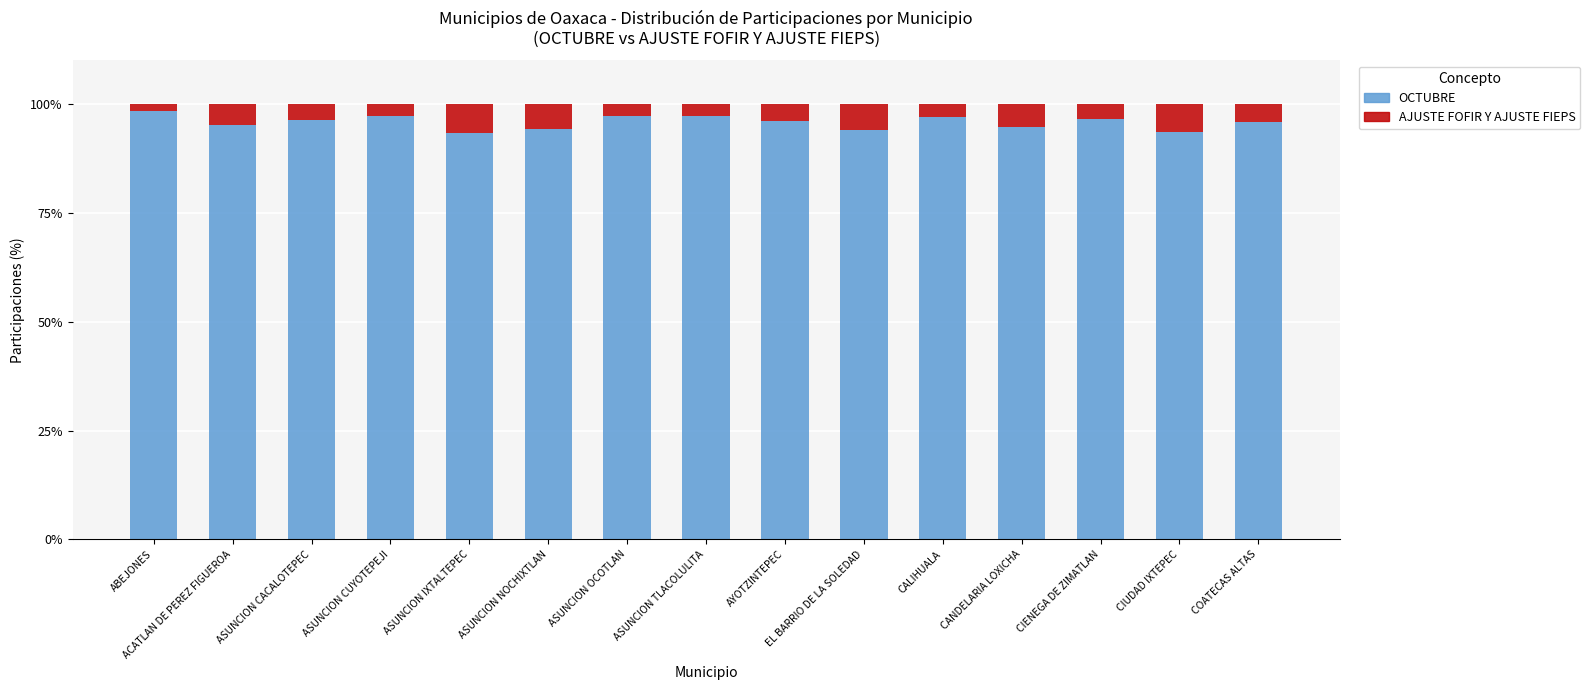

The OCTUBRE series shows 95.9 at COATECAS ALTAS. True or false?

True